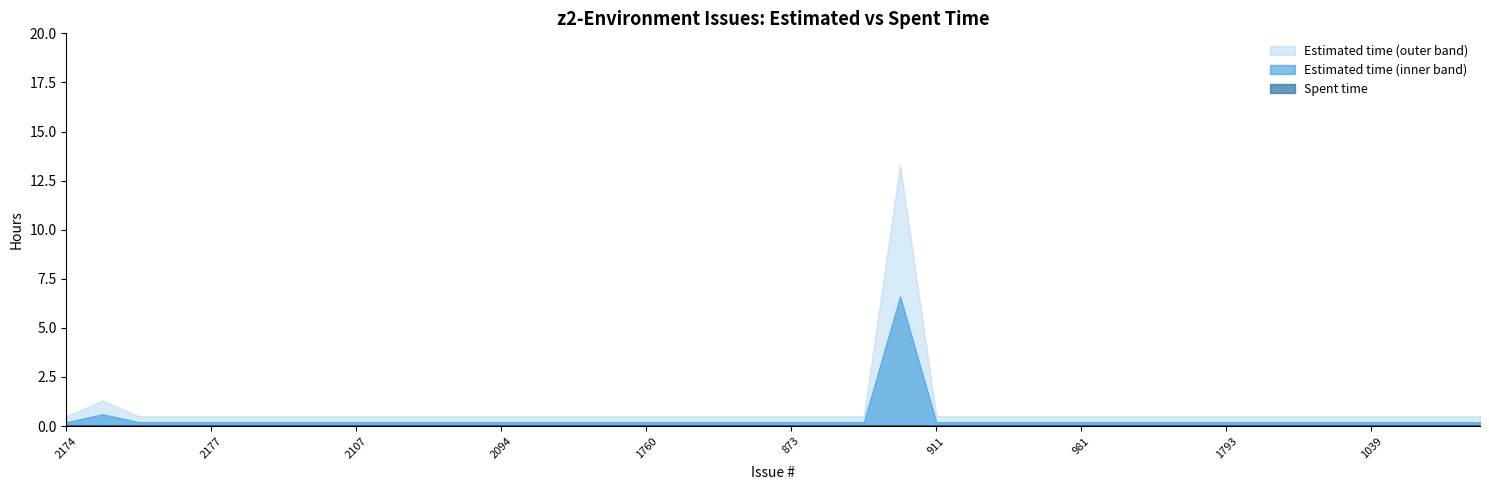

At which category is the sum across all series the highest?

1903